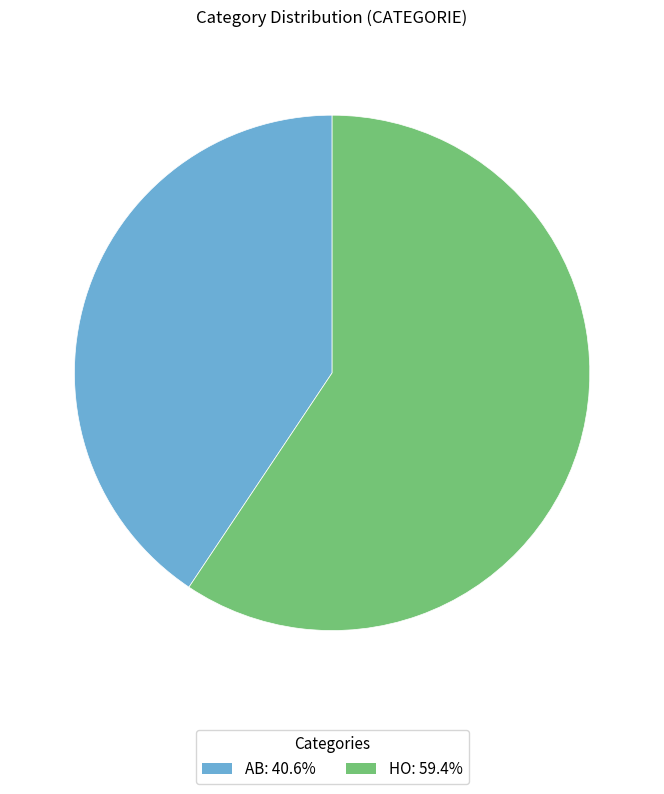

How many slices are in this pie chart?

2